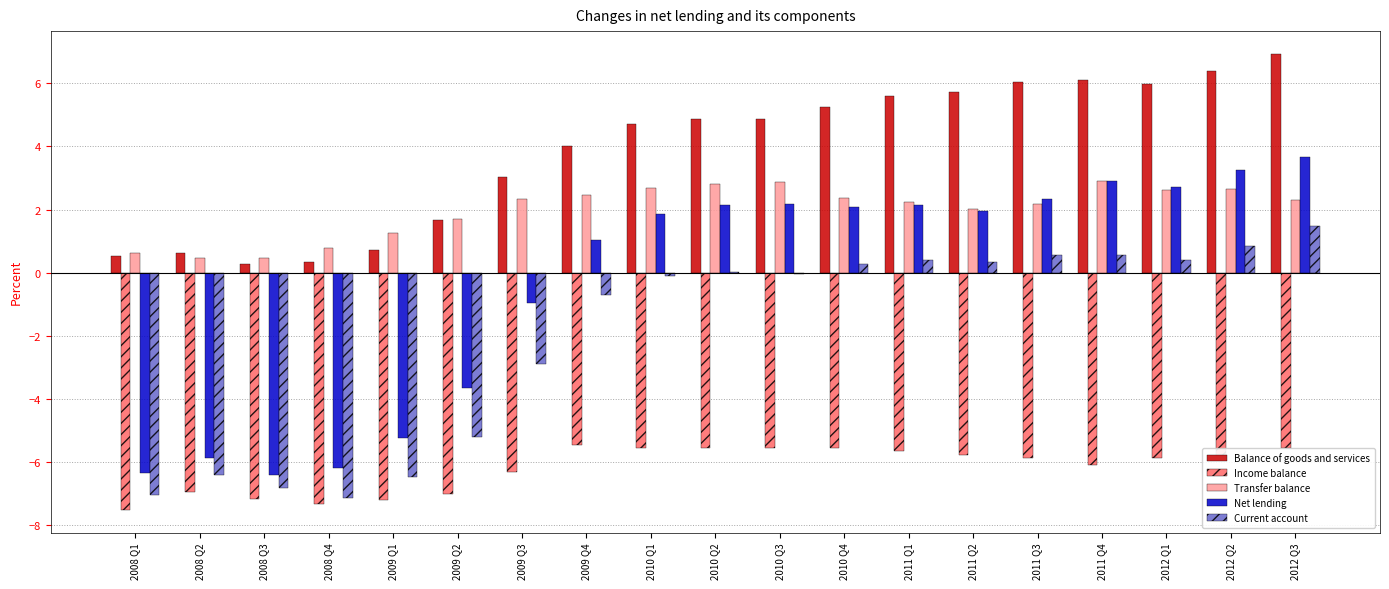

How many distinct data groups are displayed?

5